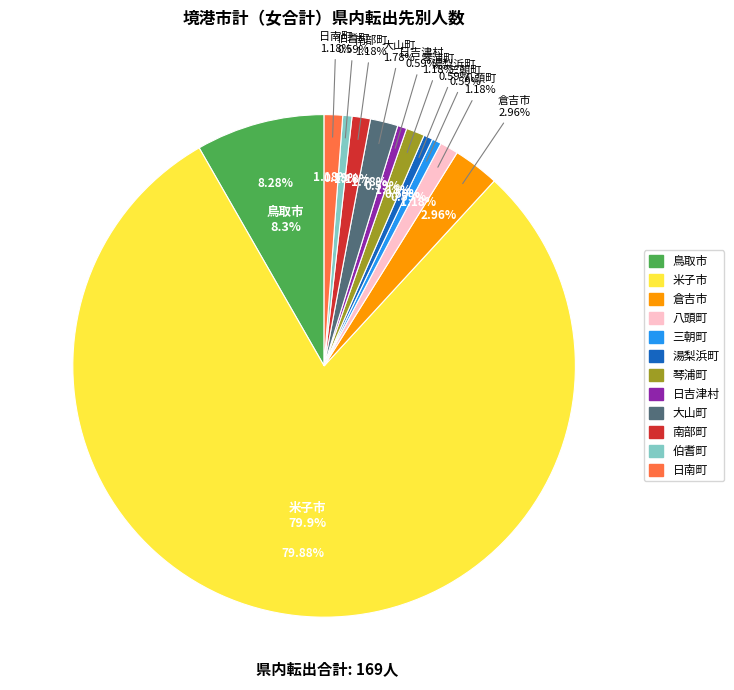

Count the number of slices in the pie.

12